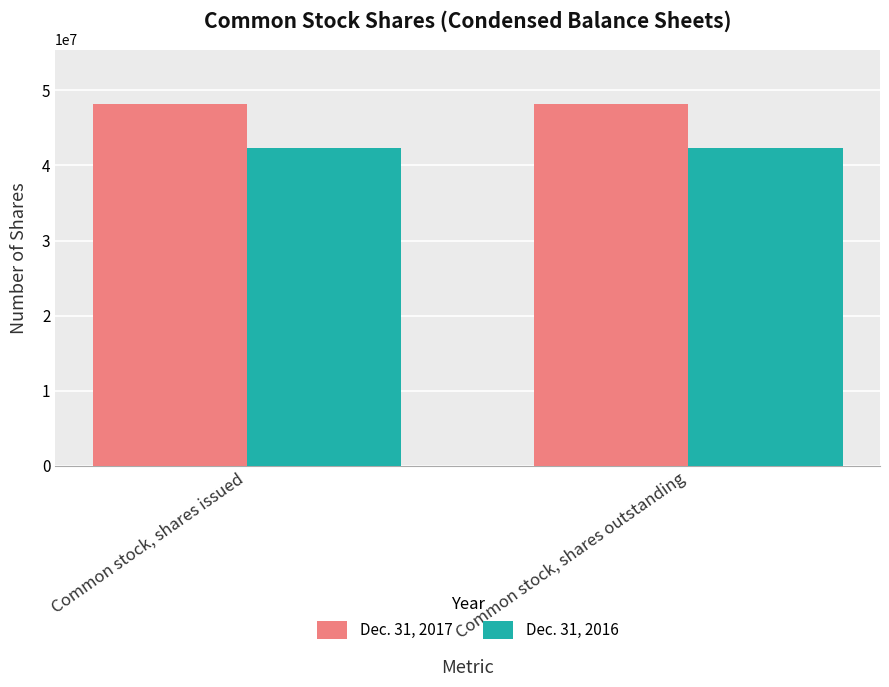

Which series has the largest total across all categories?

Dec. 31, 2017